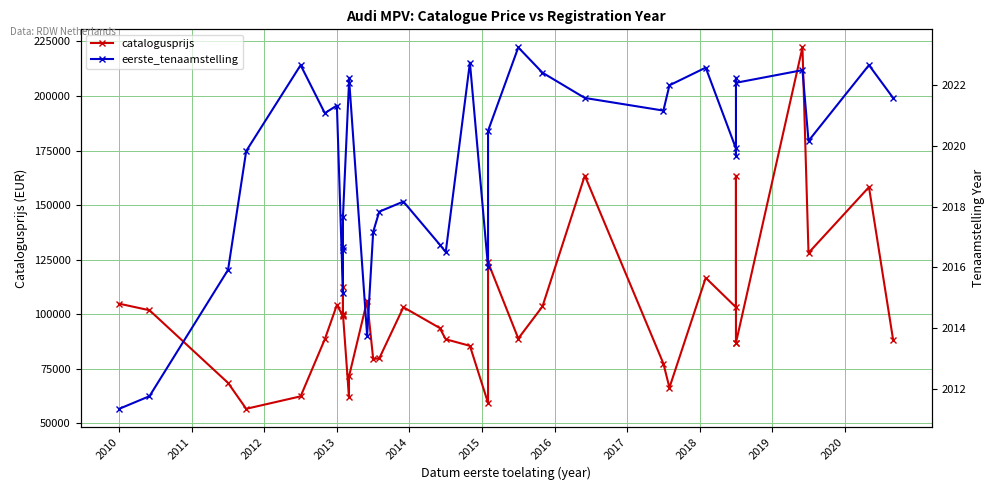

What is the value of the catalogusprijs point at the 2nd from the left?

101875.0